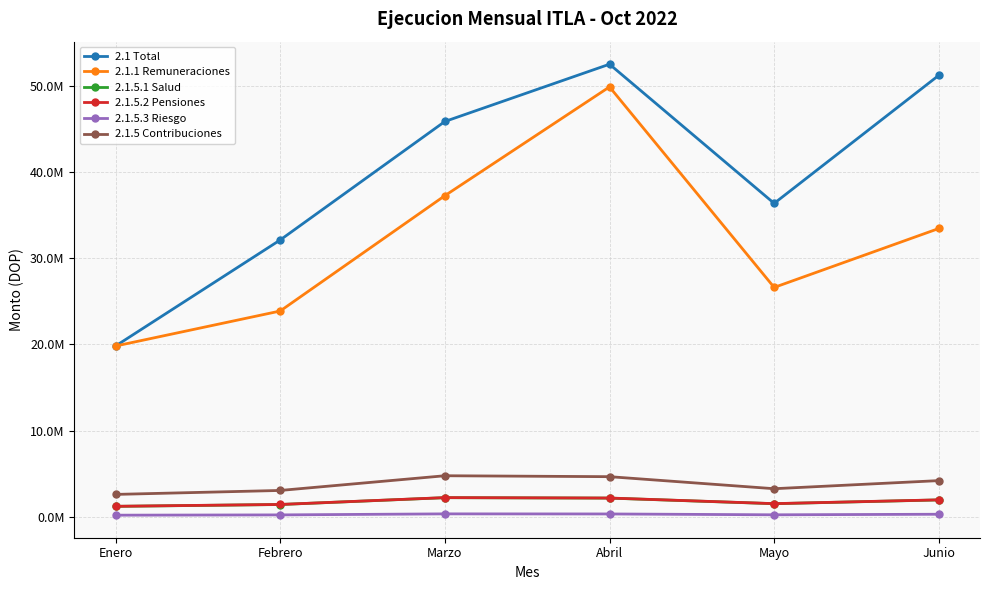

Does the chart have visible grid lines?

Yes